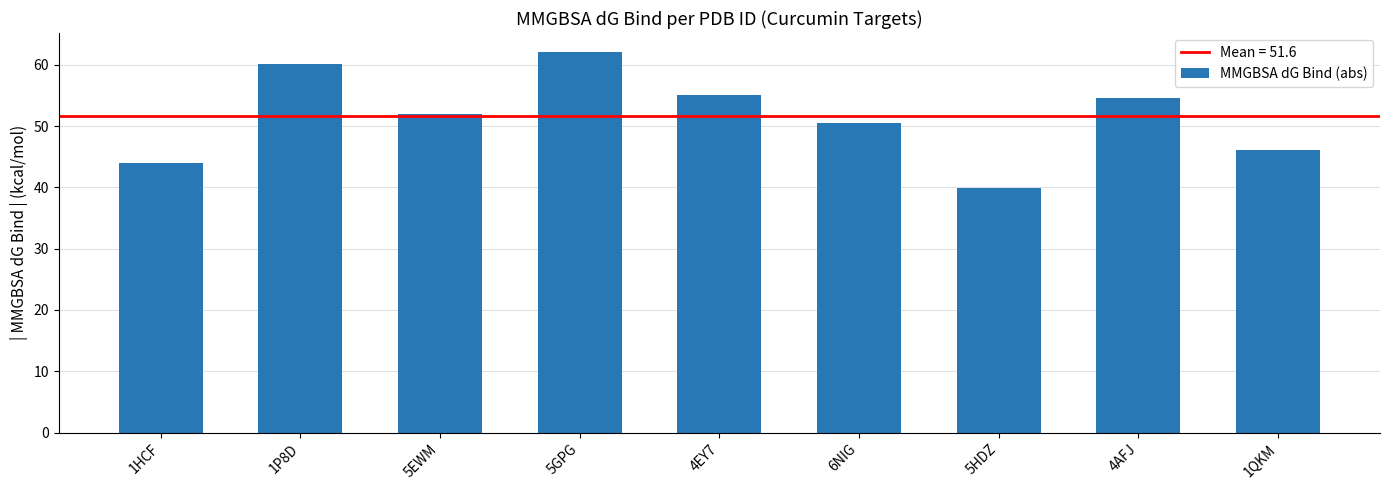

What is the change in value from 5EWM to 4EY7?

+3.1